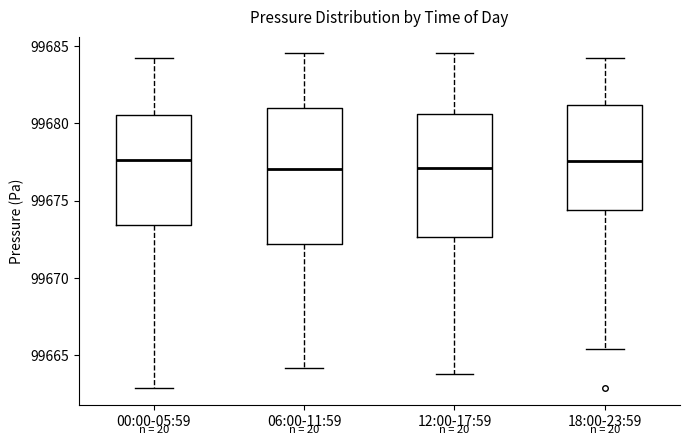

Which box is the tallest, from its lower edge to its upper edge?

06:00-11:59